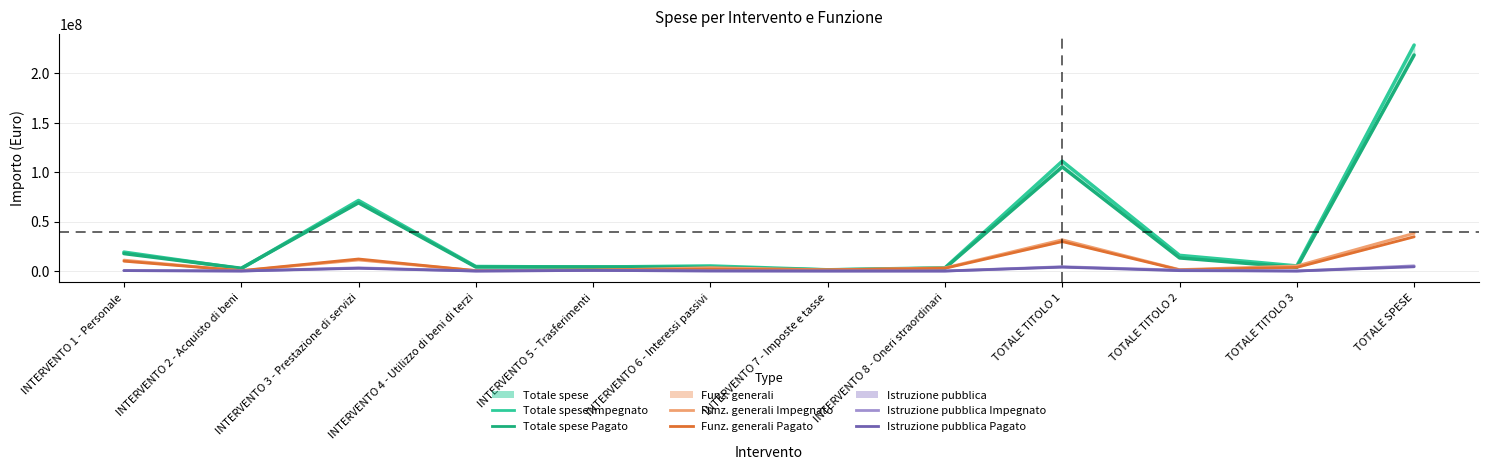

At which category is the sum across all series the highest?

TOTALE SPESE